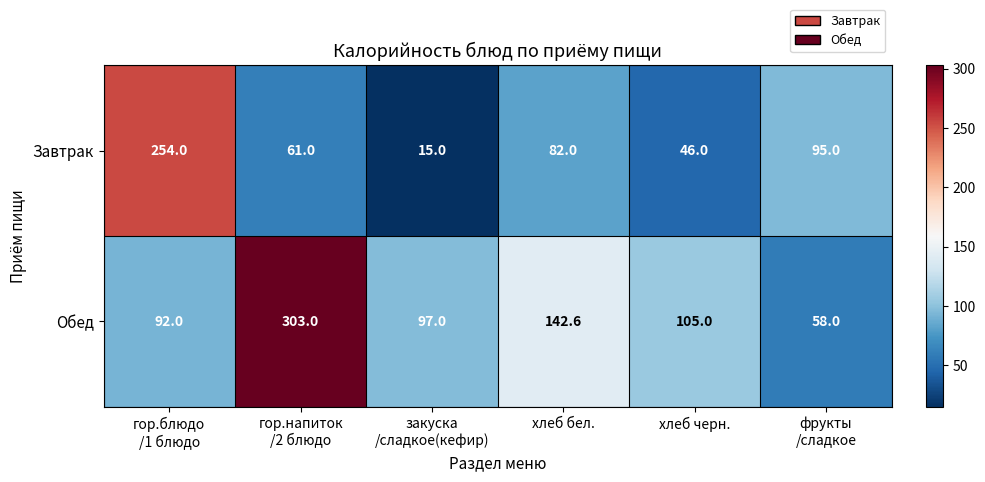

What is the maximum value shown in the chart?

303.0